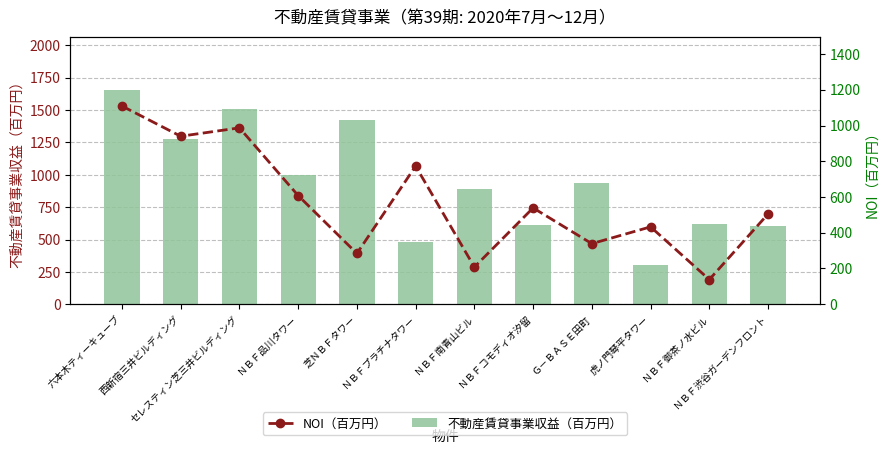

How many groups of bars are there?

12